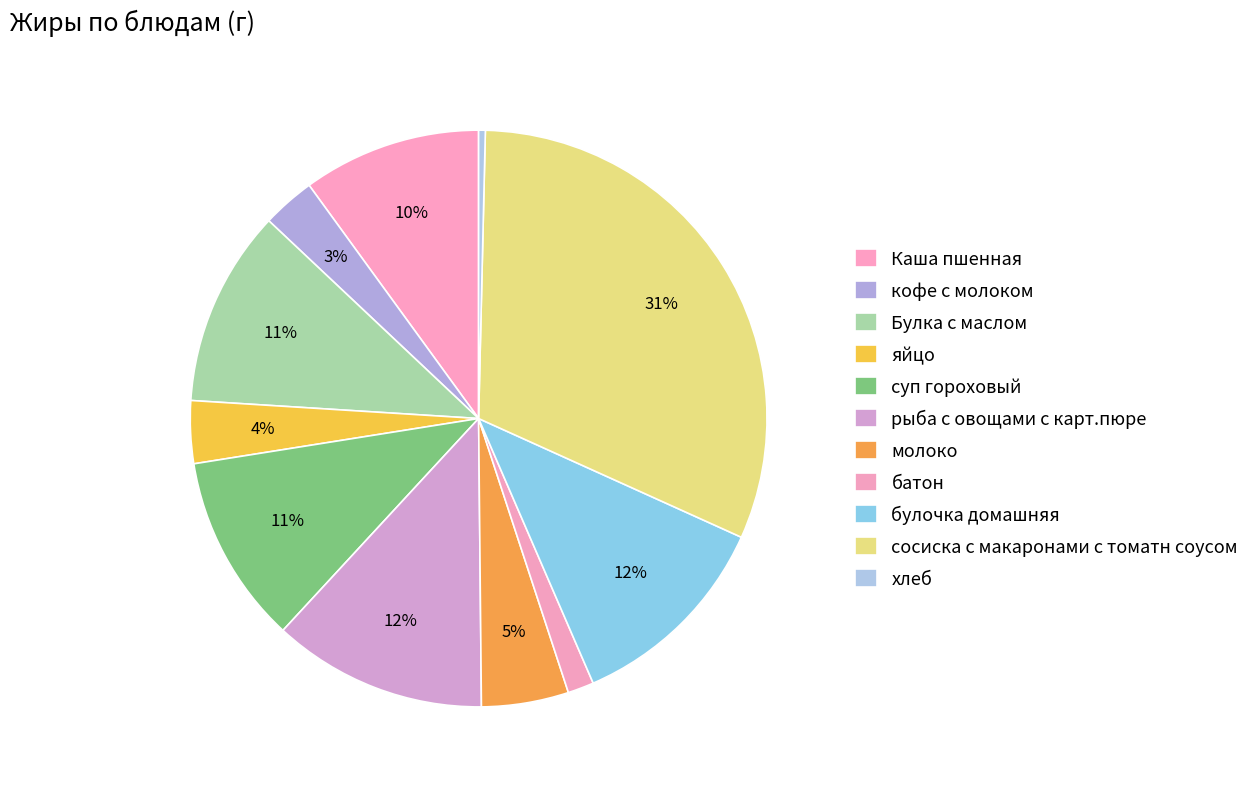

Count the number of slices in the pie.

11